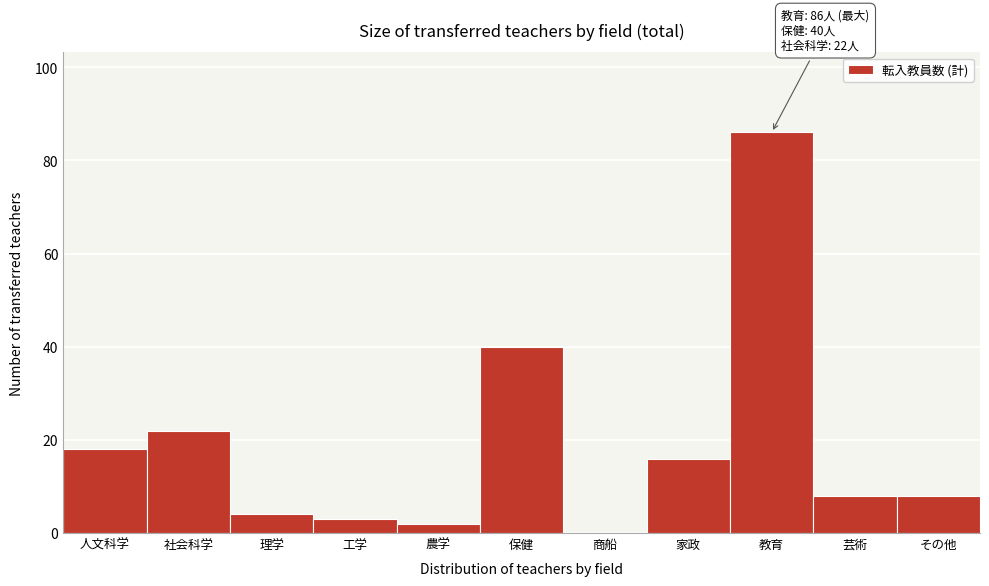

Reading left to right, list all the values displayed in this chart.

人文科学=18	社会科学=22	理学=4	工学=3	農学=2	保健=40	商船=0	家政=16	教育=86	芸術=8	その他=8